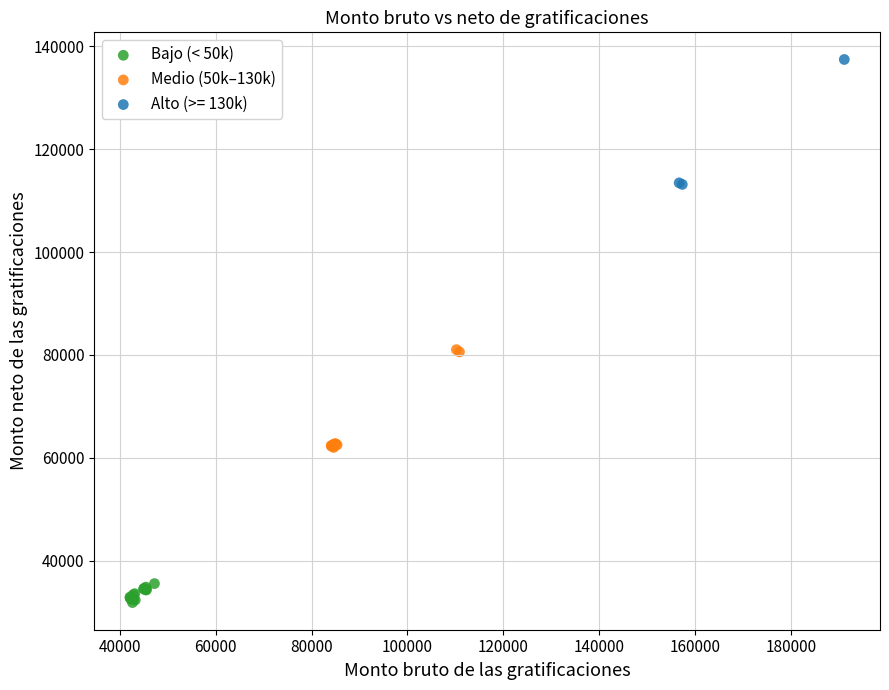

What are all the series names shown in the legend?

Bajo (< 50k), Medio (50k–130k), Alto (>= 130k)